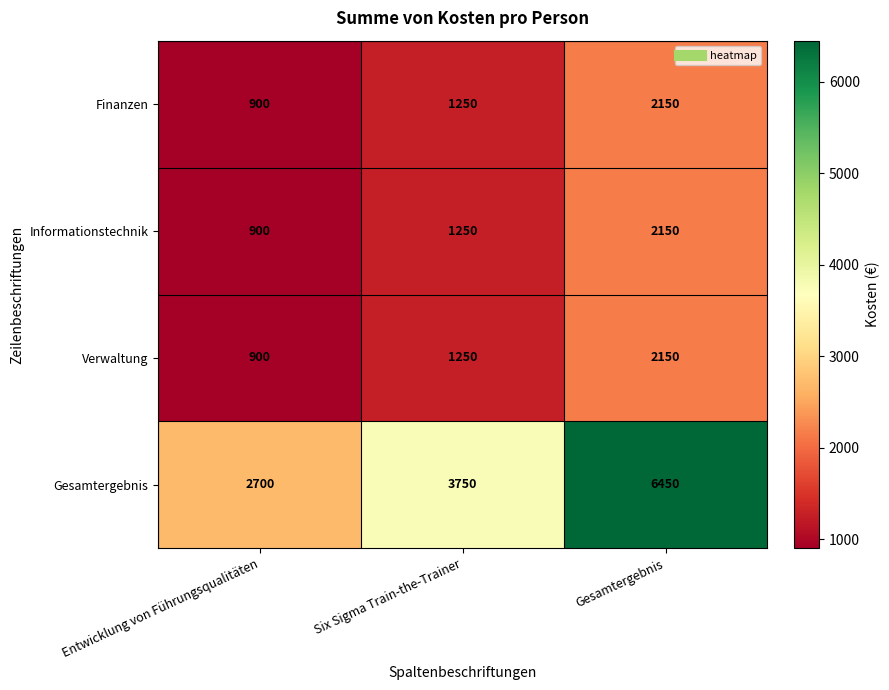

What is the total value across all series at Six Sigma Train-the-Trainer?

7500